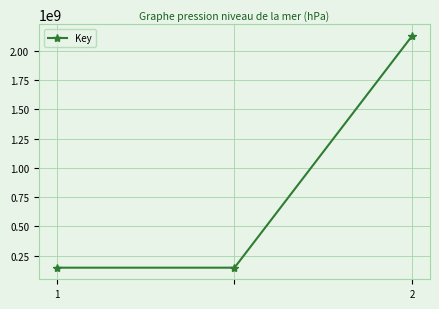

What is the maximum value shown in the chart?

2128889682